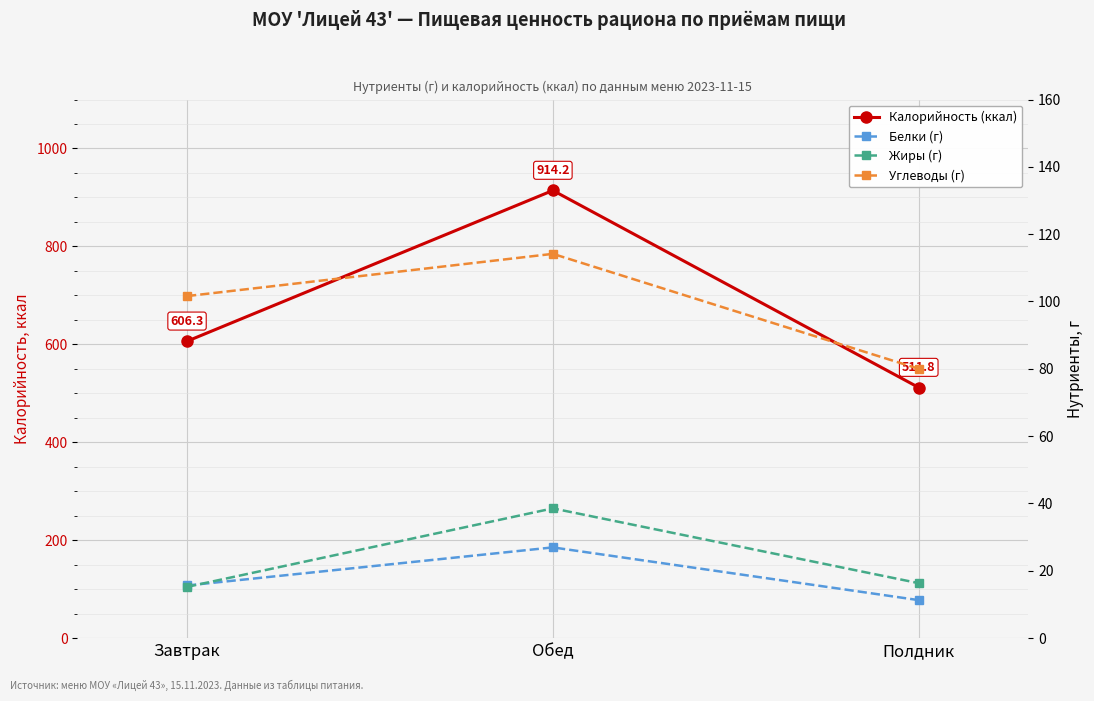

The Белки (г) series shows 26.9 at Обед. True or false?

True